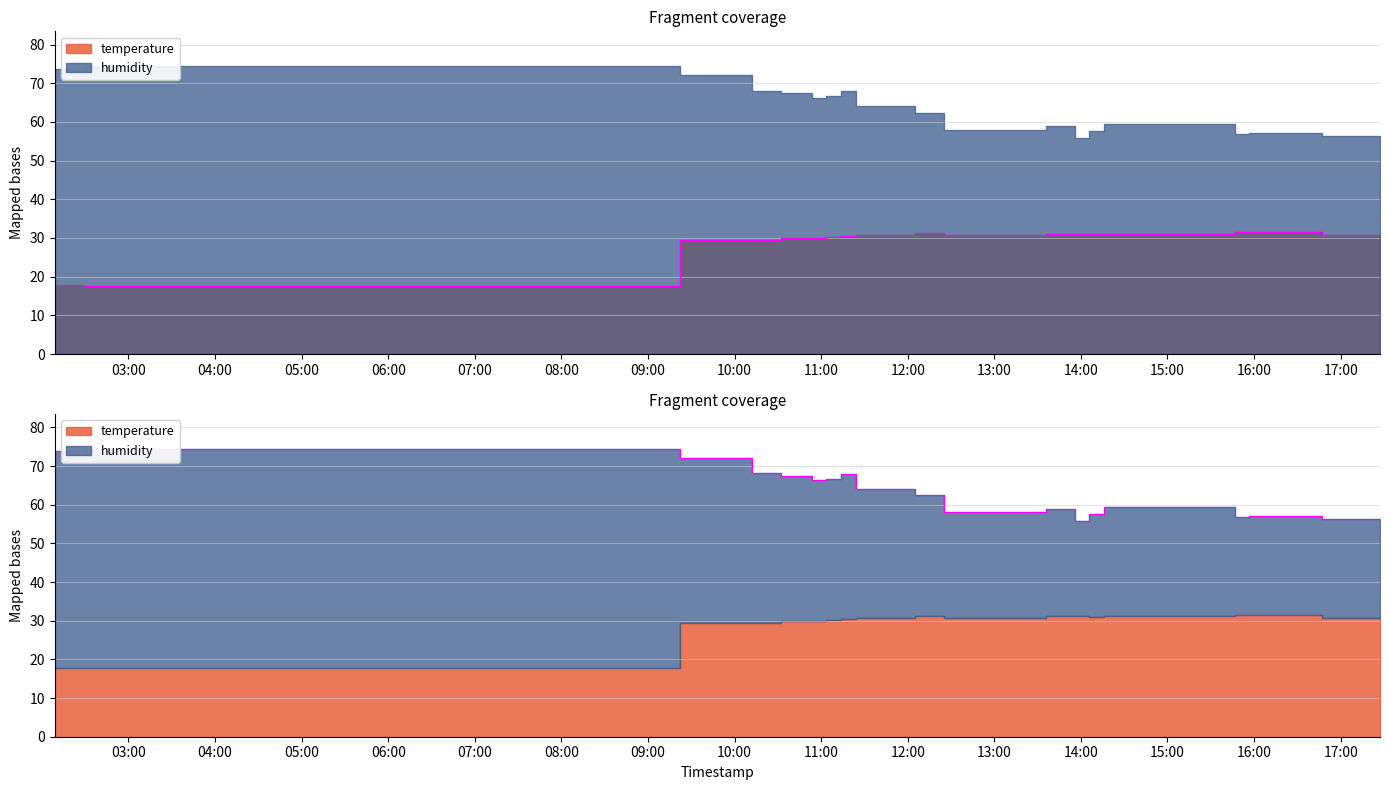

How many series are shown in this chart?

2